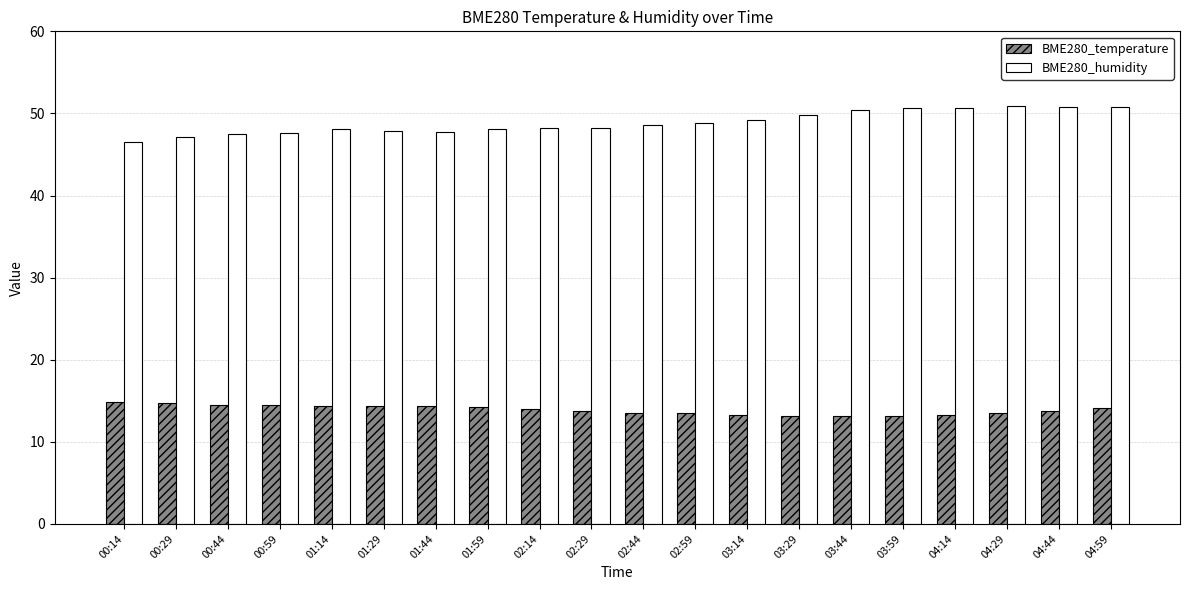

True or false: BME280_humidity has a value of 47.5 at 00:44.

True